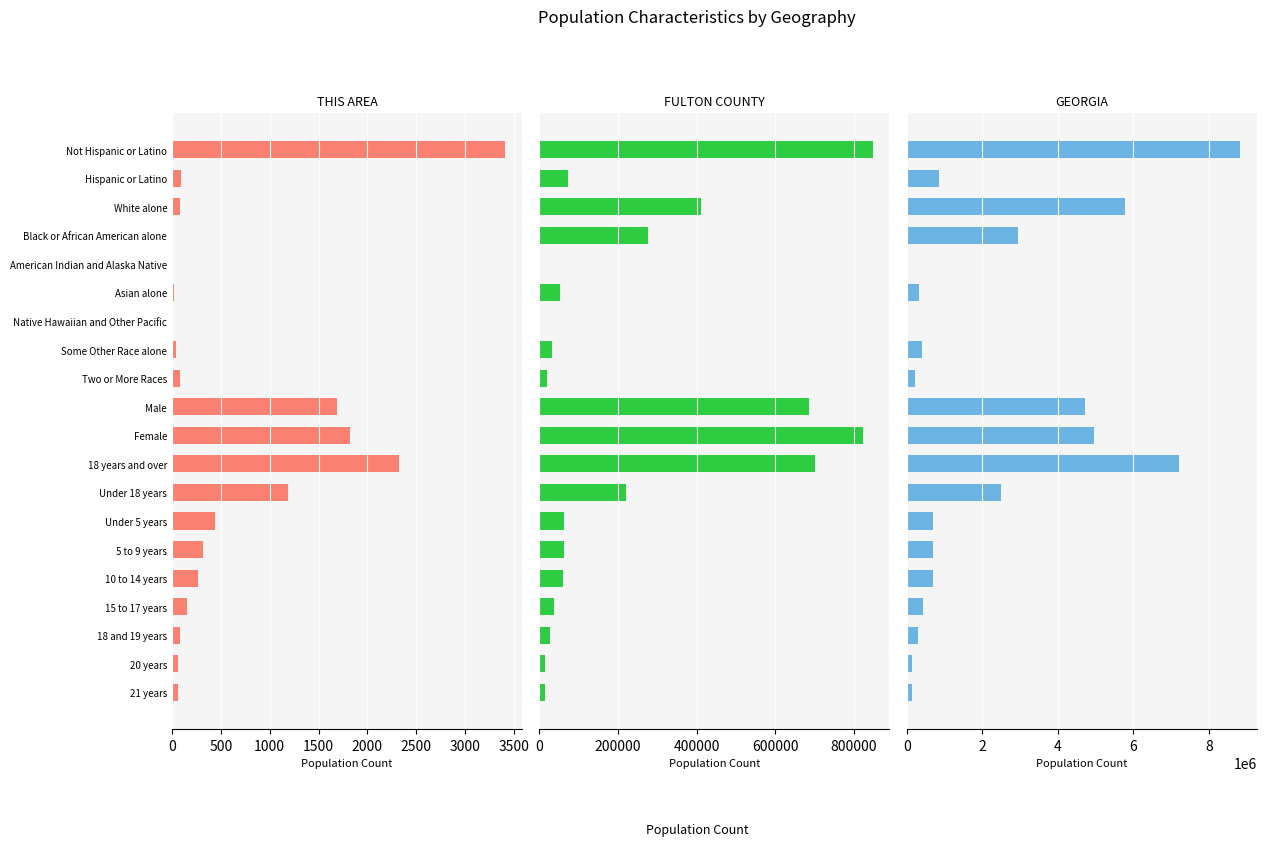

How many bars are there in total?

60